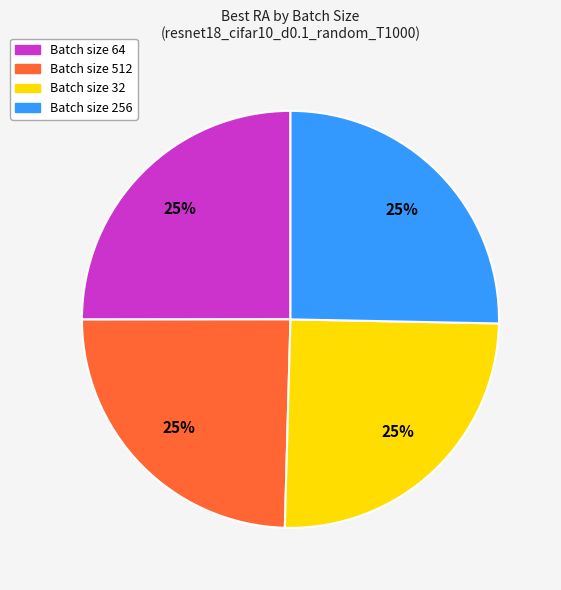

Approximately how many times larger is the value at Batch size 256 compared to Batch size 32?

1.0